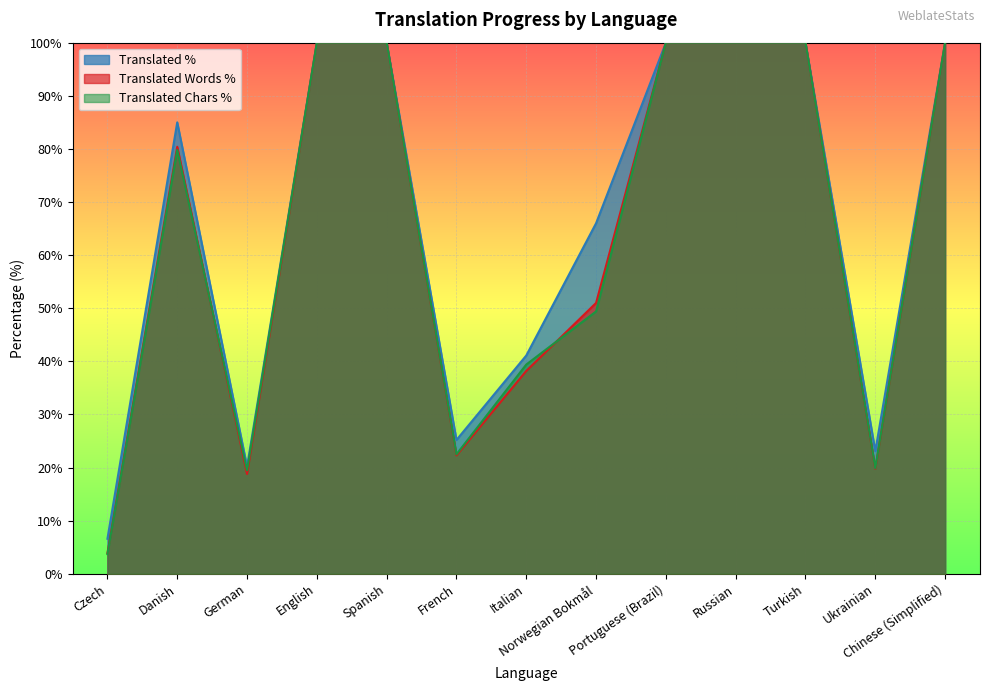

True or false: translated_words_percent has more than 0 points higher than both neighbors.

True